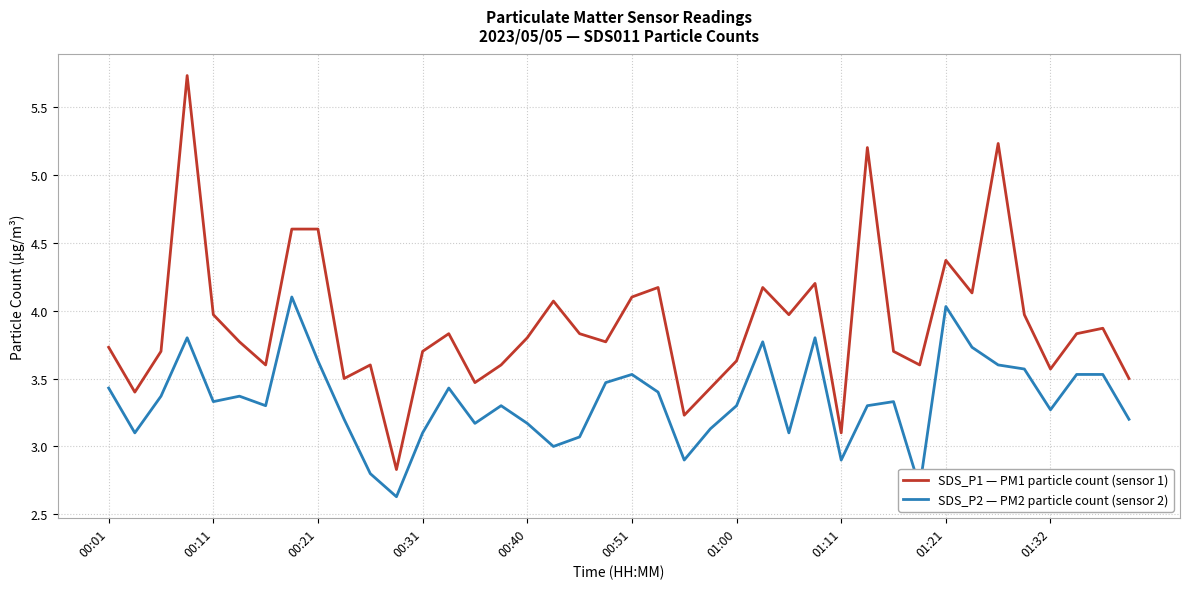

Which series has the largest total across all categories?

SDS_P1 — PM1 particle count (sensor 1)